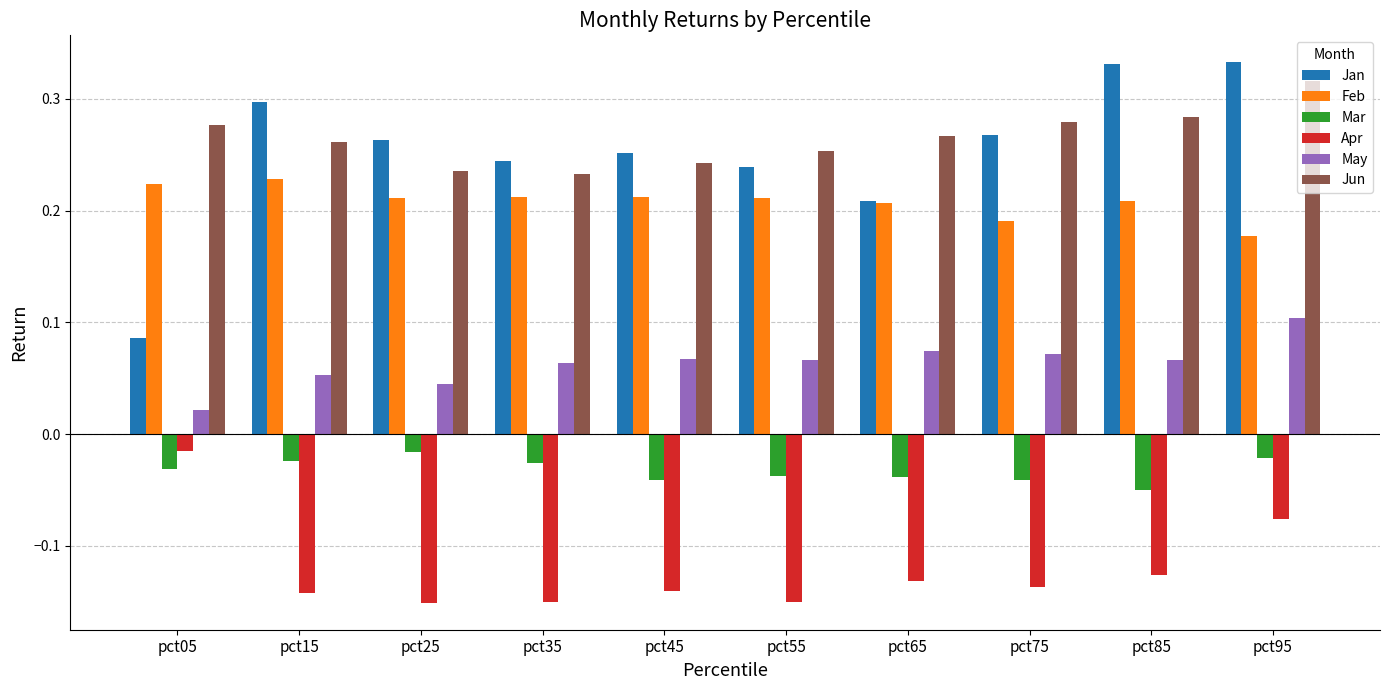

What are all the series names shown in the legend?

Jan, Feb, Mar, Apr, May, Jun